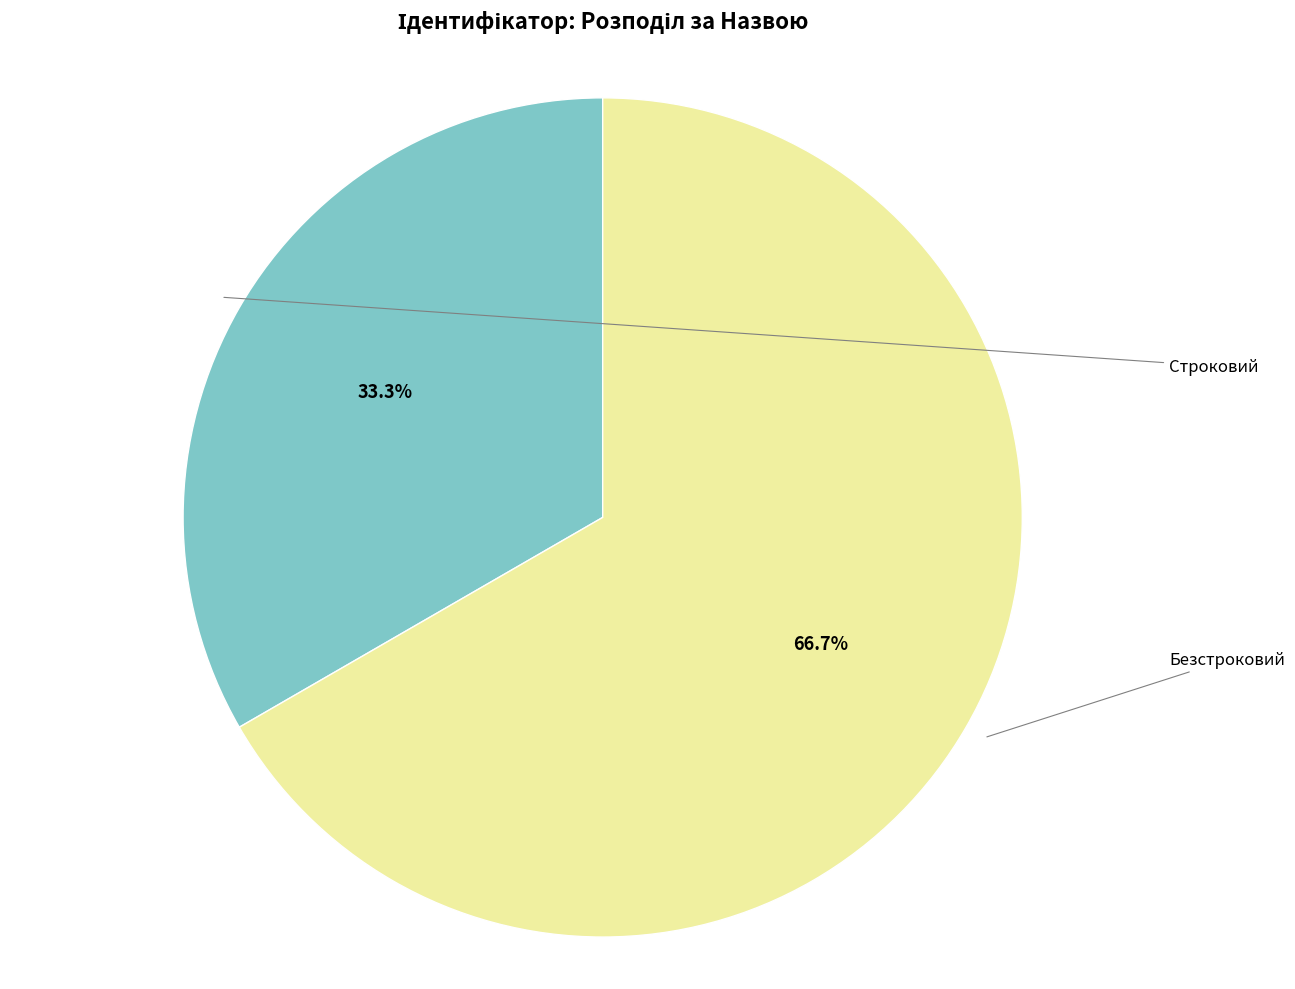

Is there a majority slice in this chart?

Yes